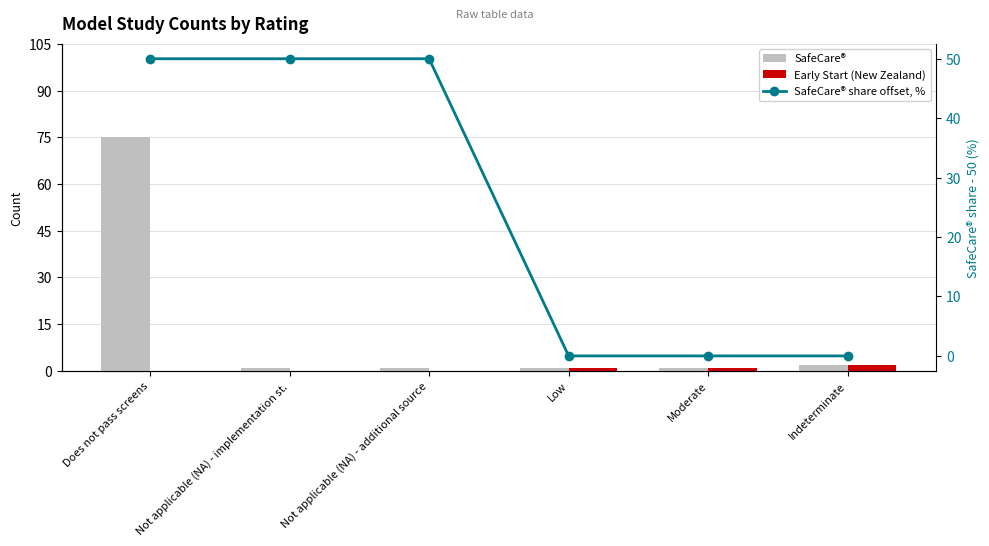

Read the SafeCare® share offset, % value at Does not pass screens.

50